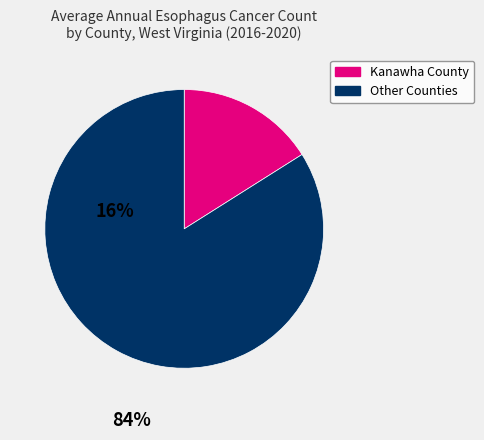

Is there a majority slice in this chart?

Yes